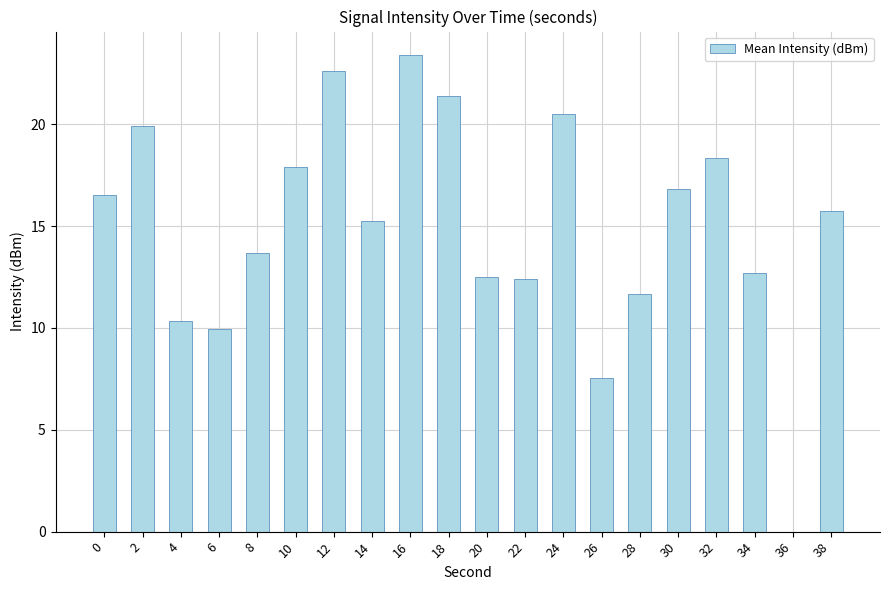

How many data points does each series have?

20